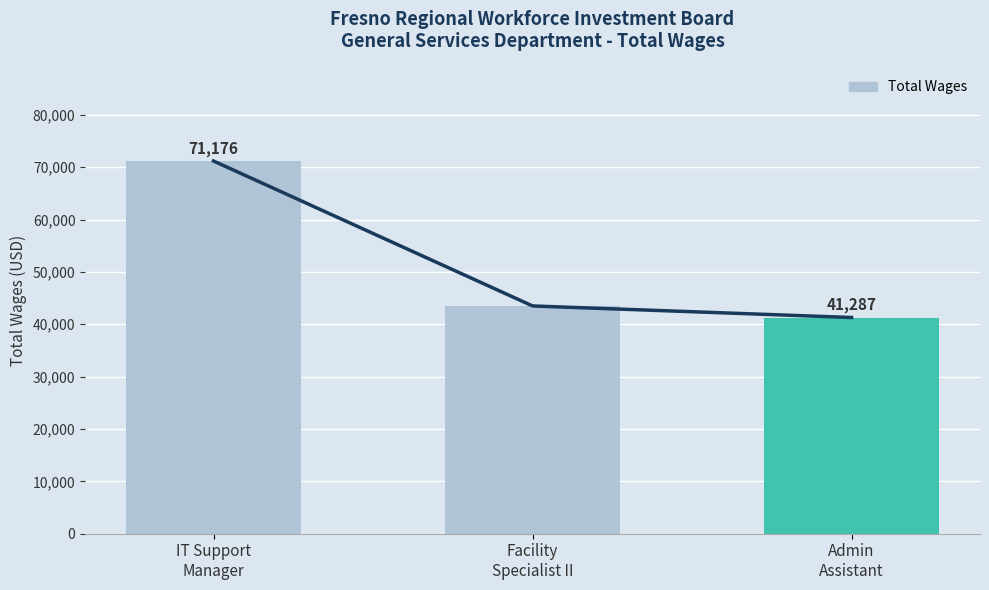

Reading left to right, what are all the values shown in this chart?

71176	43493	41287